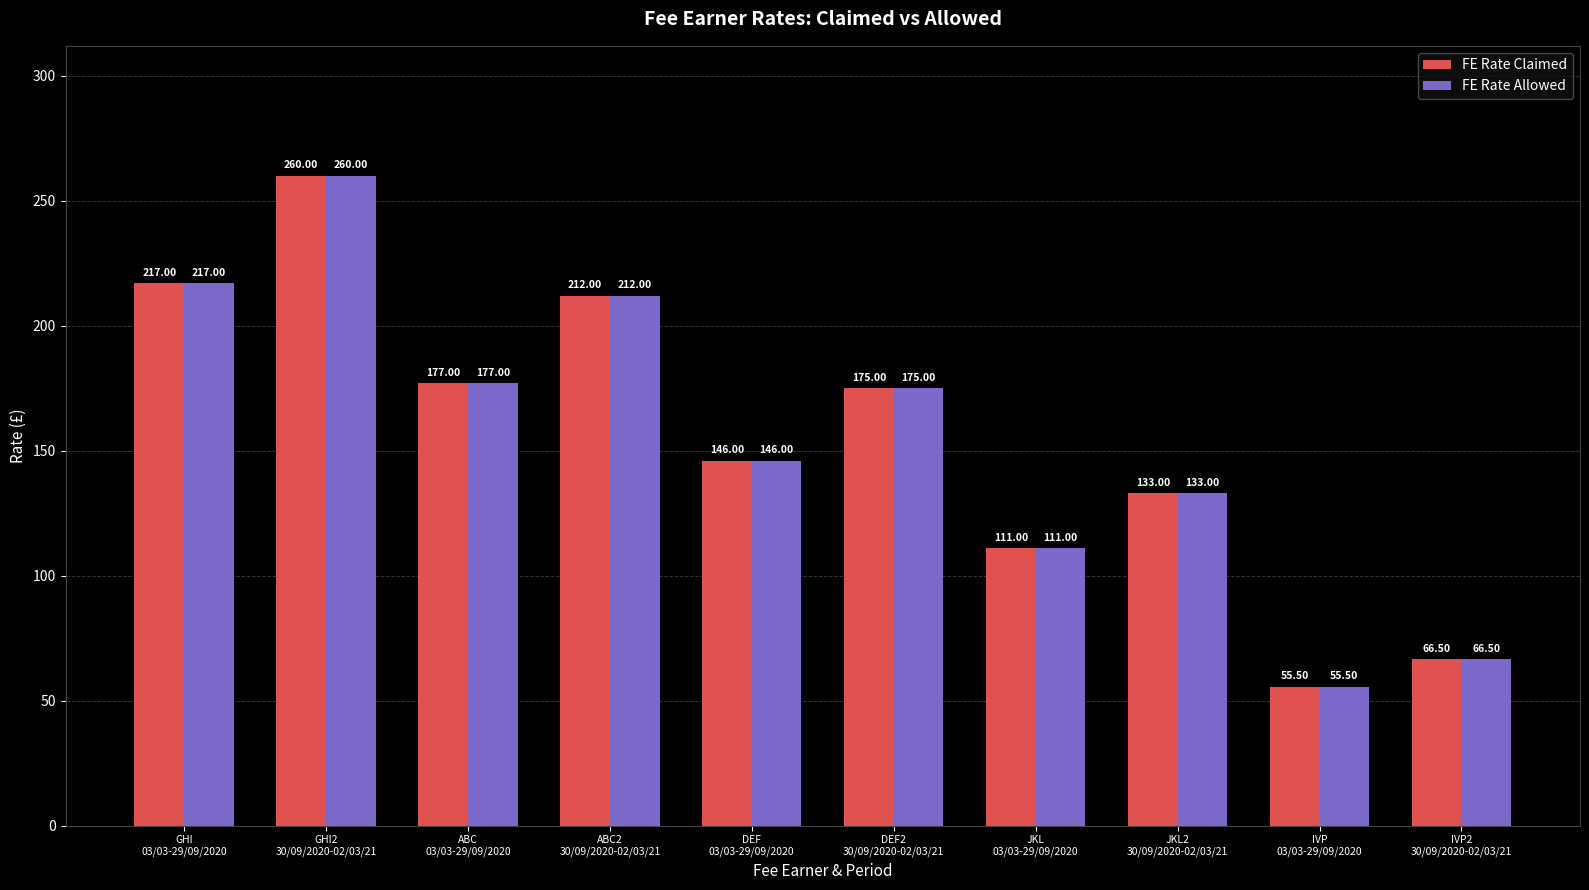

True or false: FE Rate Claimed has a value of 70.6 at ABC
03/03-29/09/2020.

False